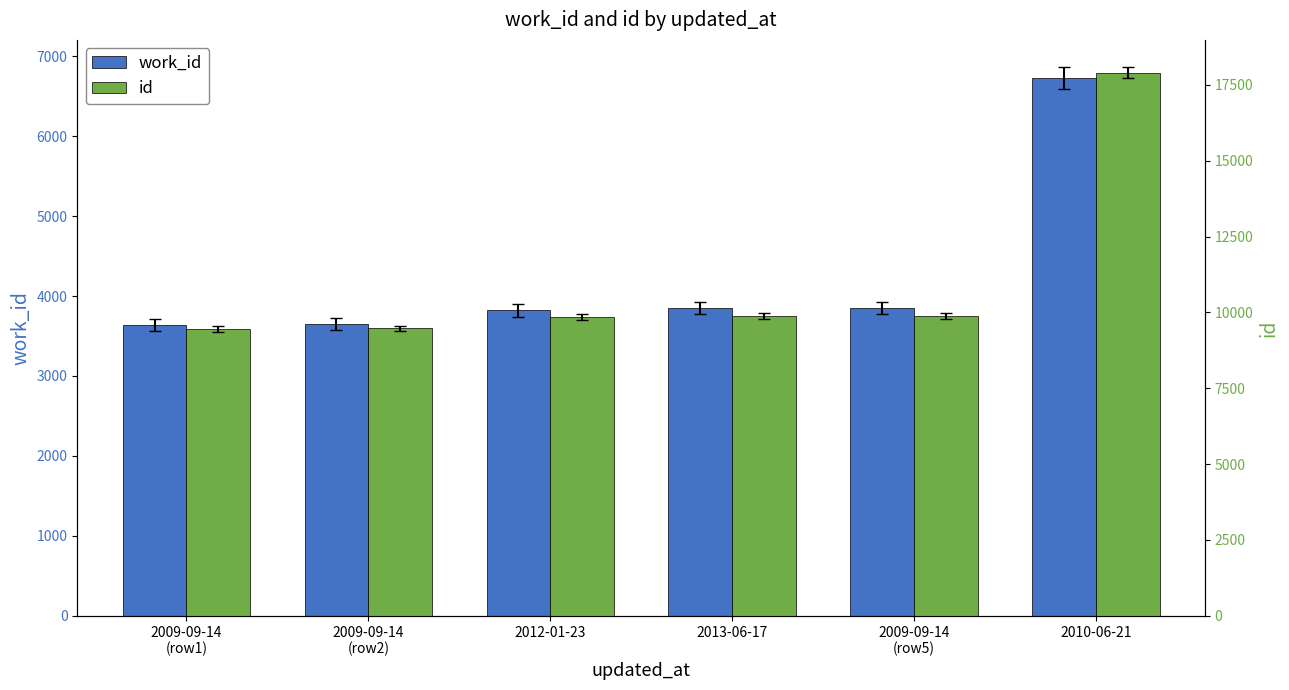

Which series has the widest spread of values?

id